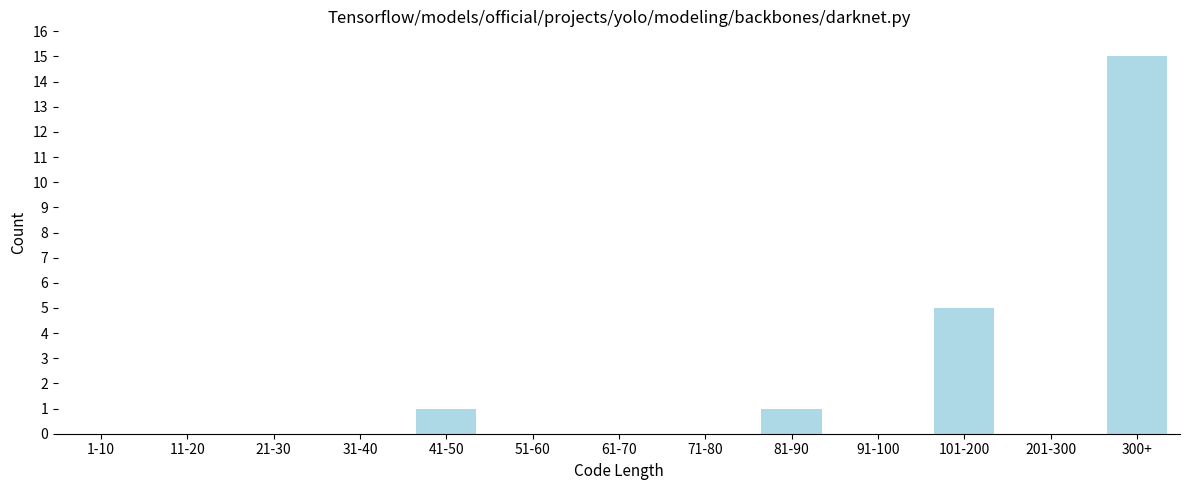

Reading right to left, what are all the values shown in this chart?

300+=15	201-300=0	101-200=5	91-100=0	81-90=1	71-80=0	61-70=0	51-60=0	41-50=1	31-40=0	21-30=0	11-20=0	1-10=0